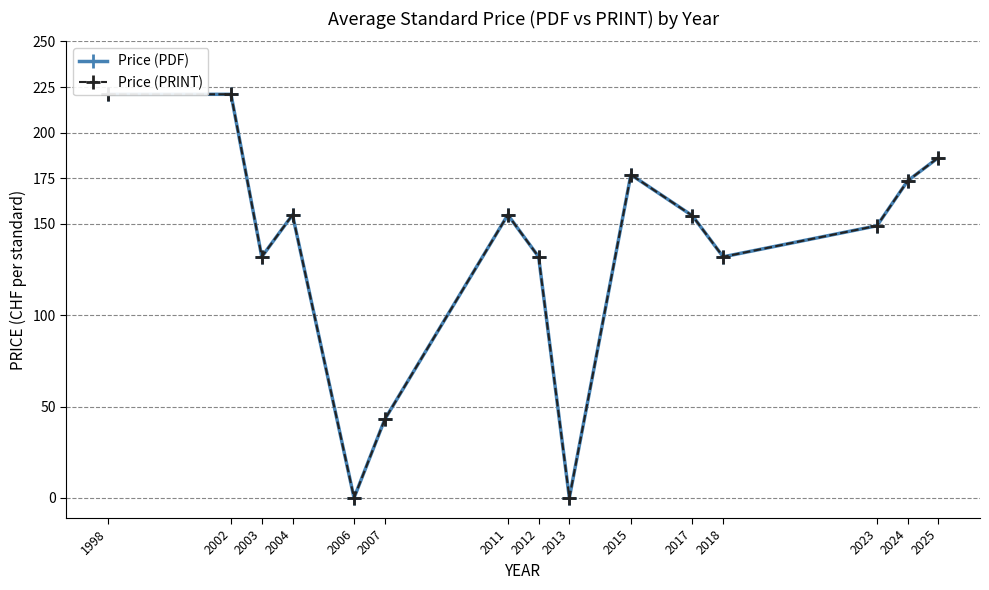

List the labels in order of Price (PRINT) value, smallest first.

2006, 2013, 2007, 2003, 2012, 2018, 2023, 2017, 2004, 2011, 2024, 2015, 2025, 1998, 2002